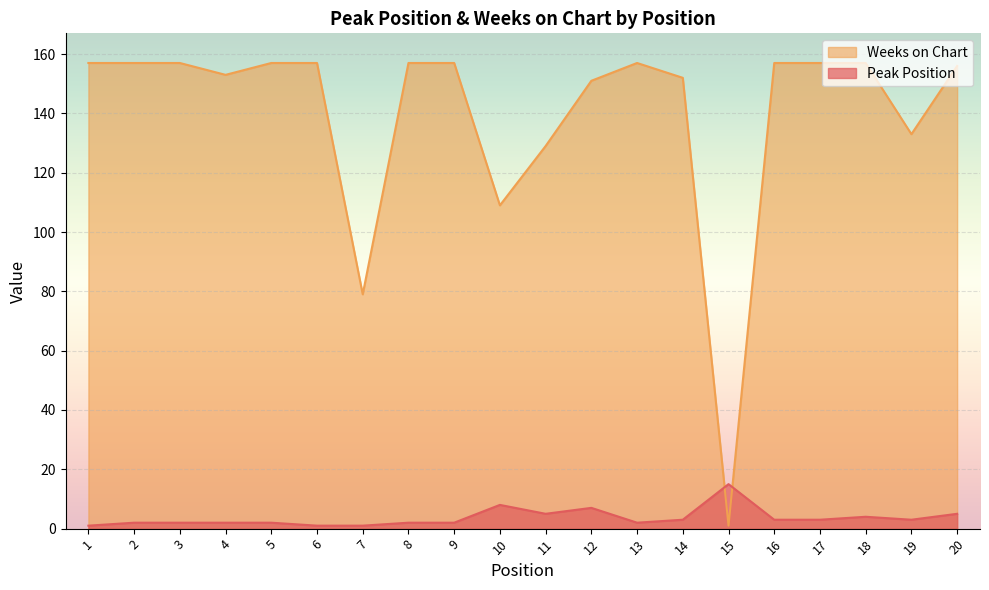

How many lines are shown in the chart?

2